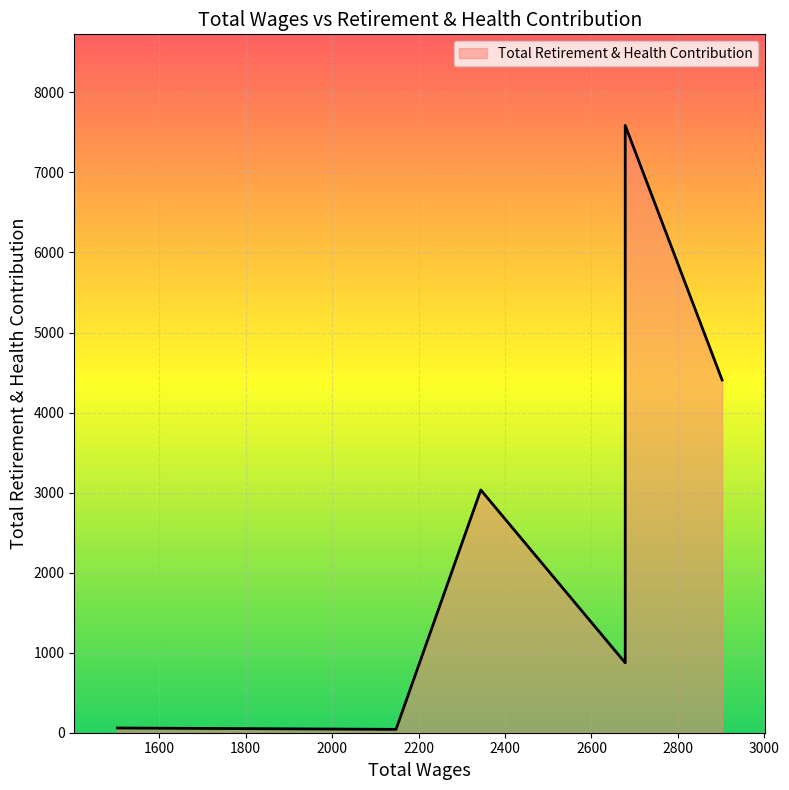

Reading left to right, list all the values displayed in this chart.

2902.0=4407	2678.0=873	2678.0=3904	2678.0=1869	2678.0=7587	2678.0=965	2344.0=3033	2148.0=42	1504.0=59